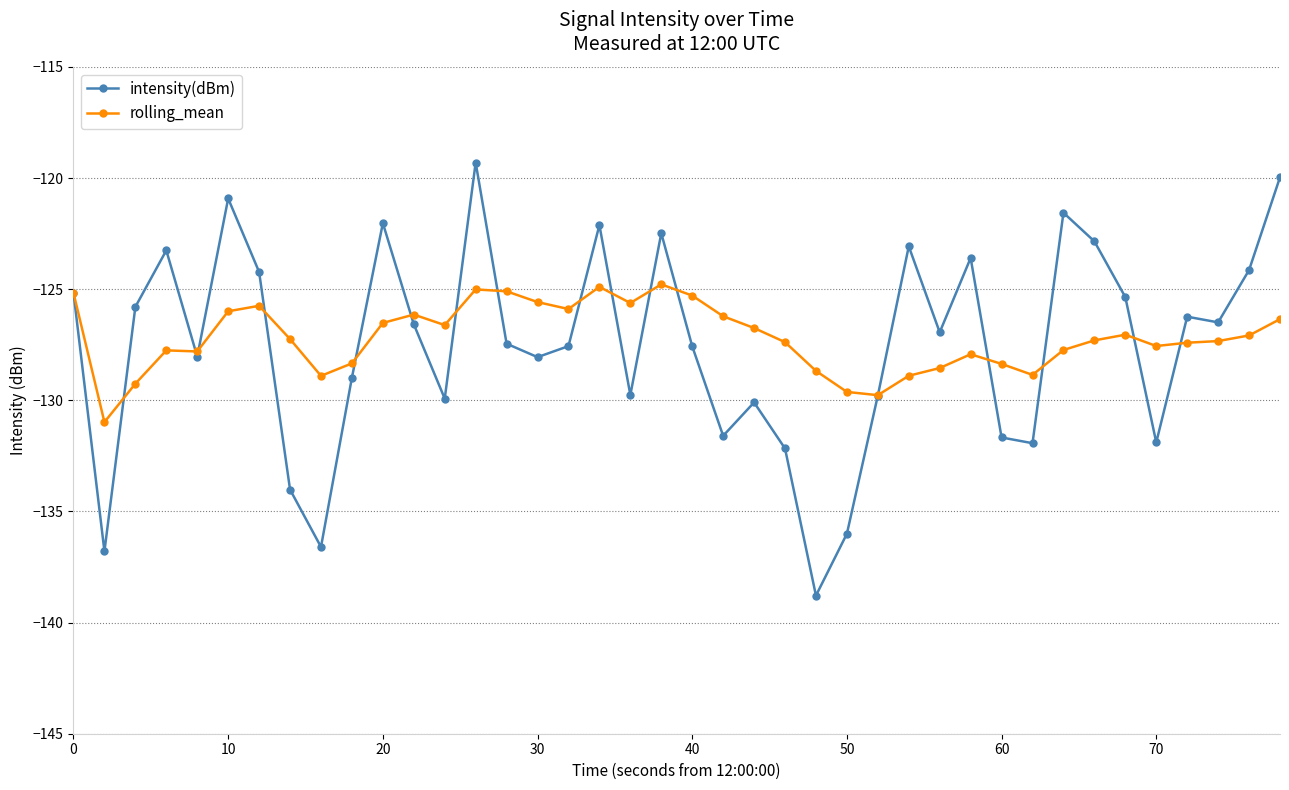

What is the greatest value displayed?

-119.3